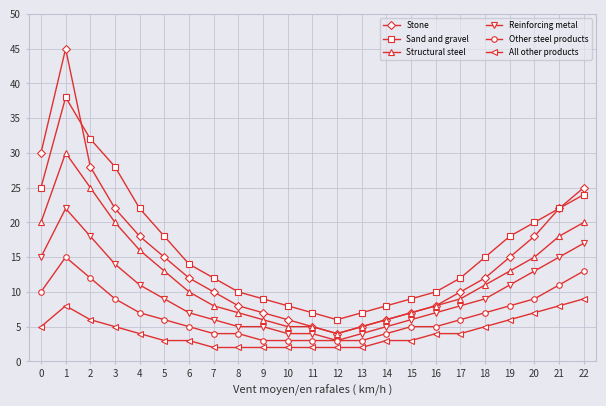

True or false: Sand and gravel has a value of 3 at 14.

False